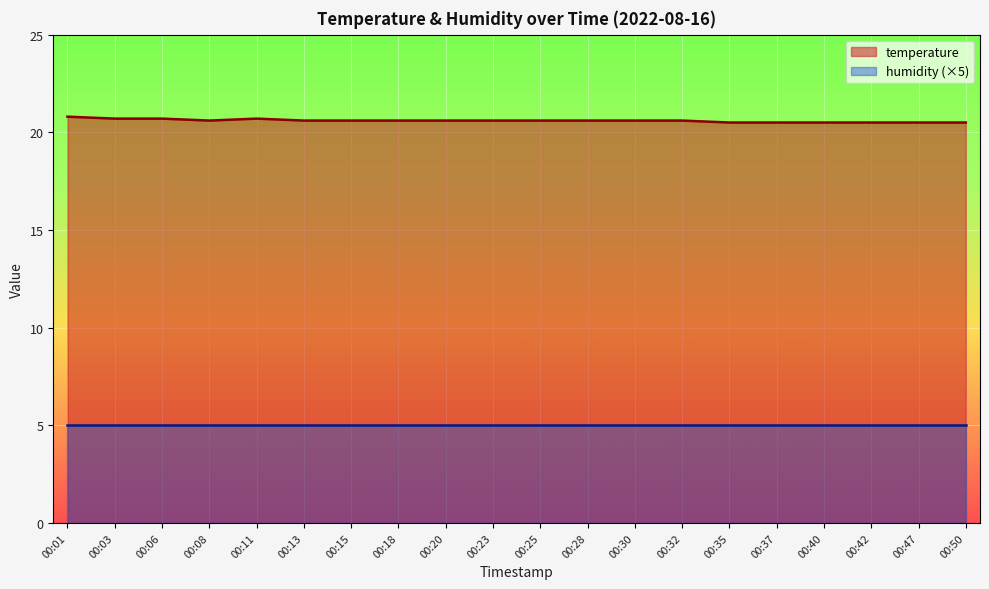

List the labels in order of value, largest first.

00:01, 00:03, 00:06, 00:11, 00:08, 00:13, 00:15, 00:18, 00:20, 00:23, 00:25, 00:28, 00:30, 00:32, 00:35, 00:37, 00:40, 00:42, 00:47, 00:50